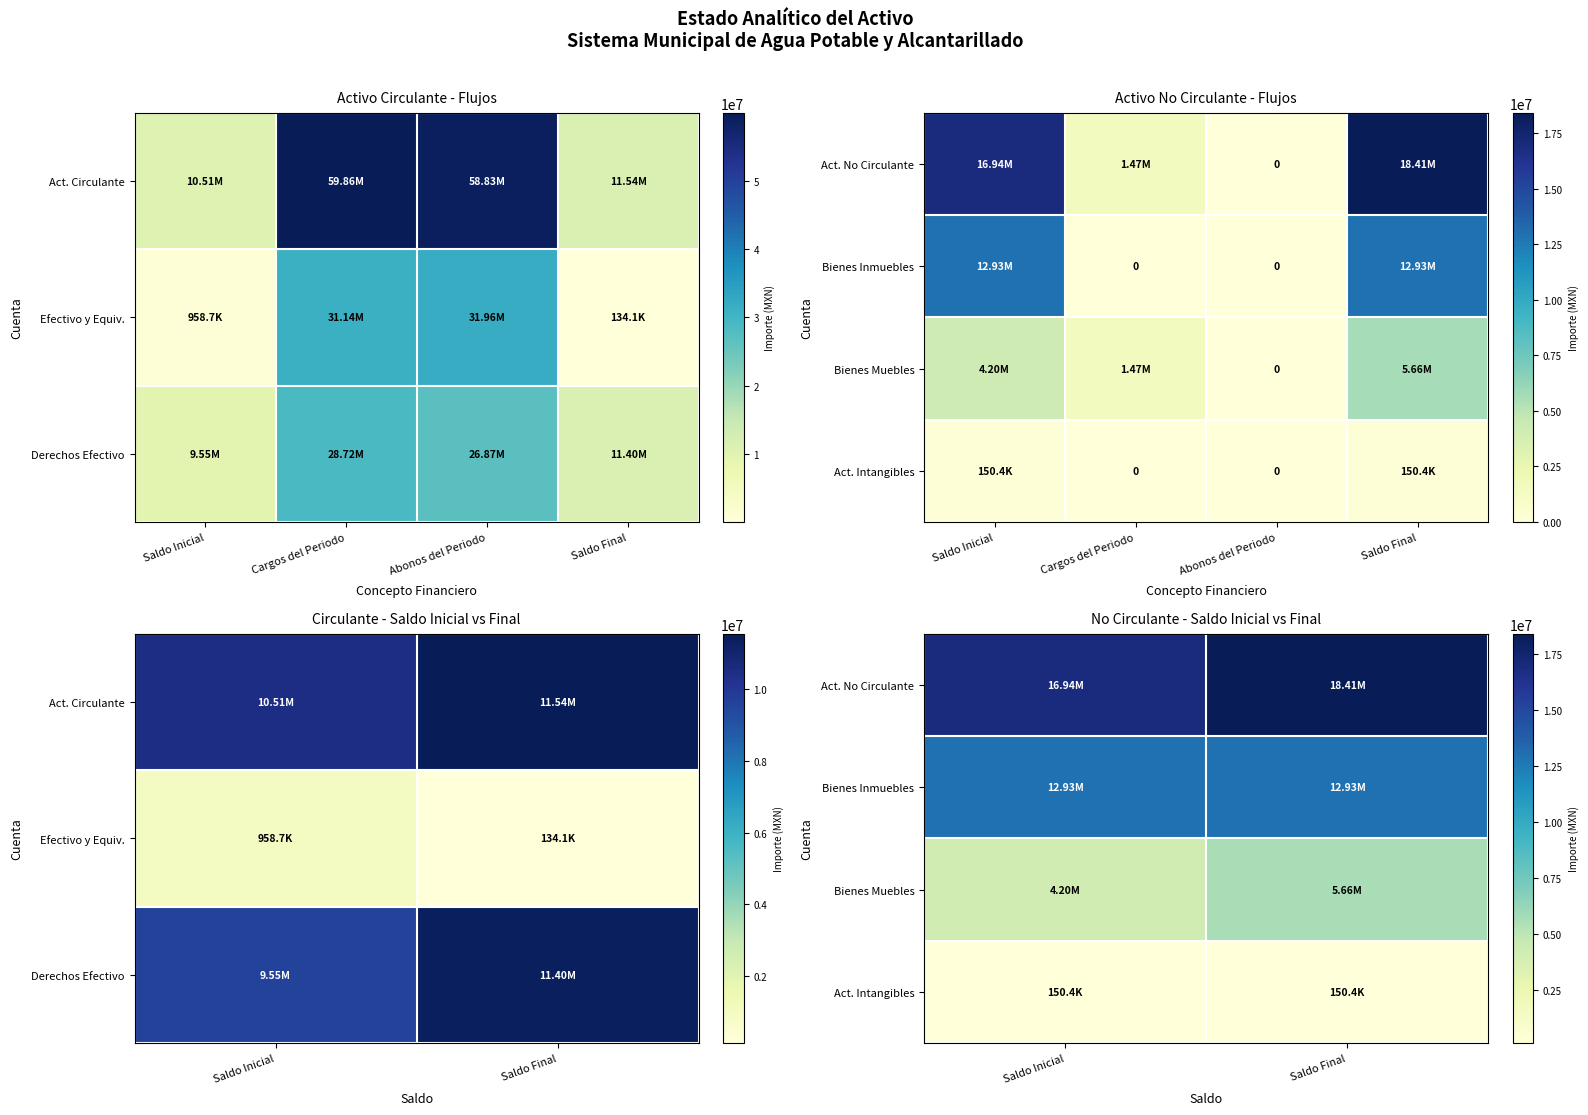

The Act. No Circulante series shows 25993052.4 at Saldo Inicial. True or false?

False